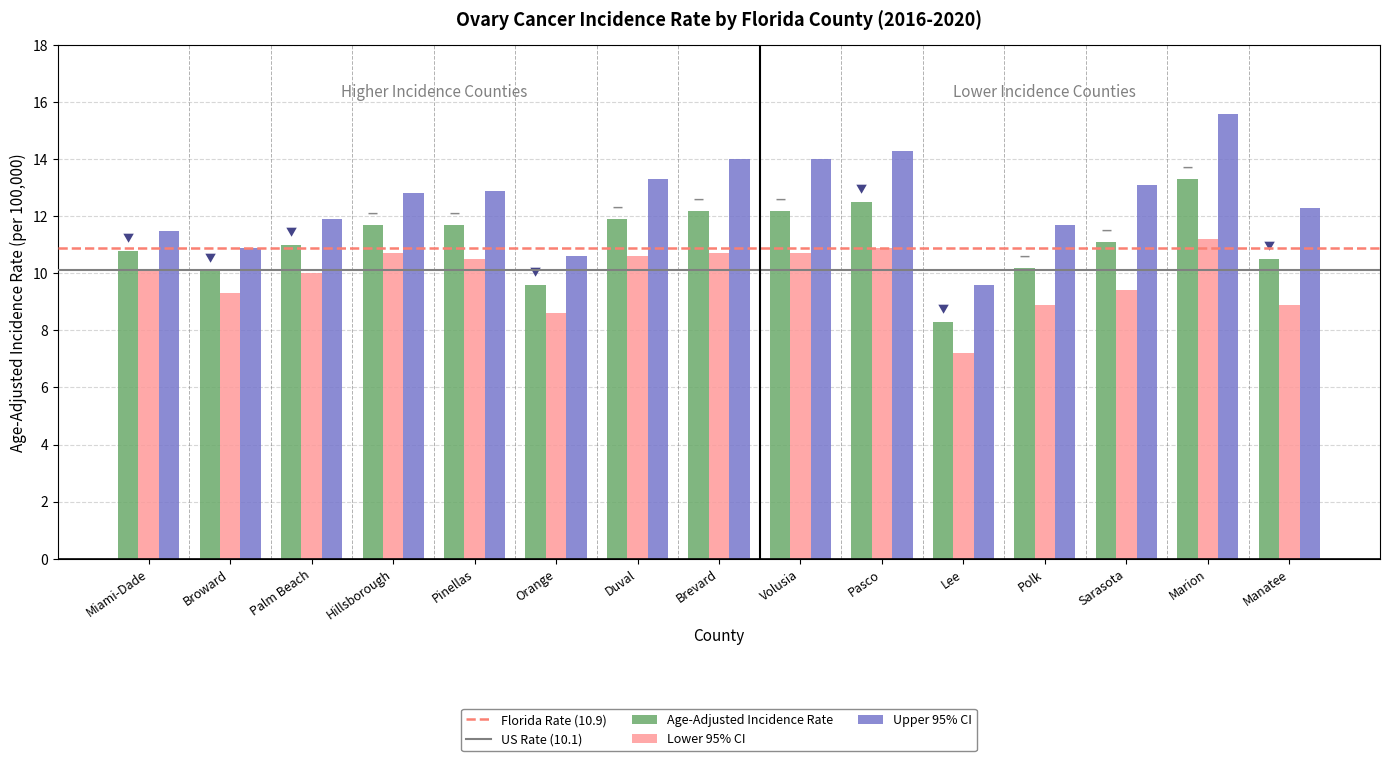

What is the highest value of the Upper 95% CI series?

15.6